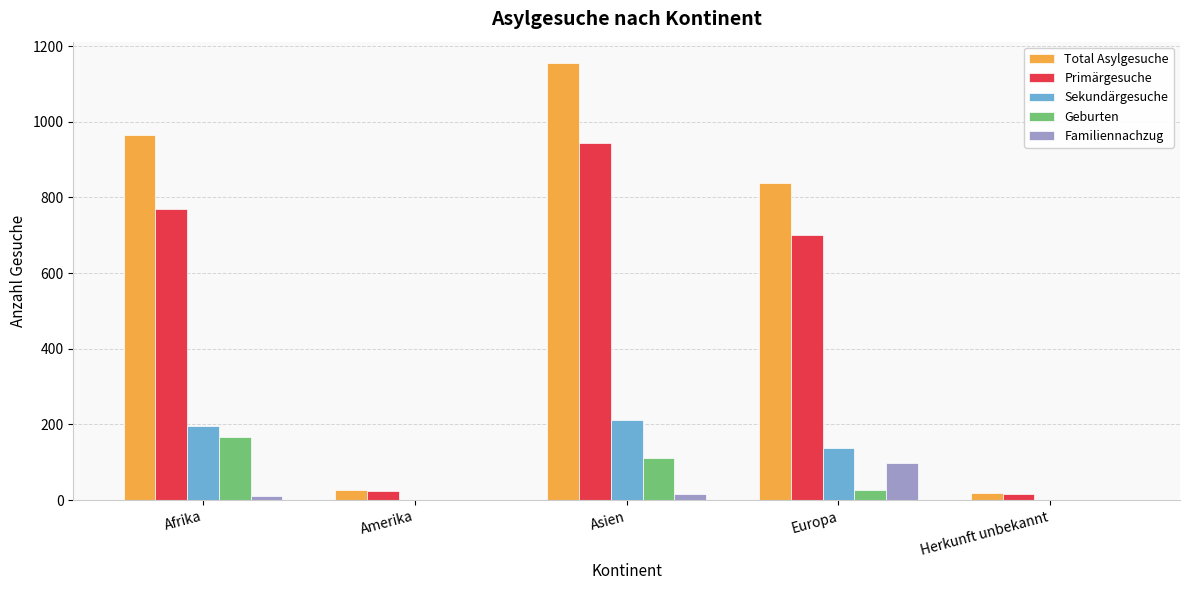

What are all the series names shown in the legend?

Total Asylgesuche, Primärgesuche, Sekundärgesuche, Geburten, Familiennachzug